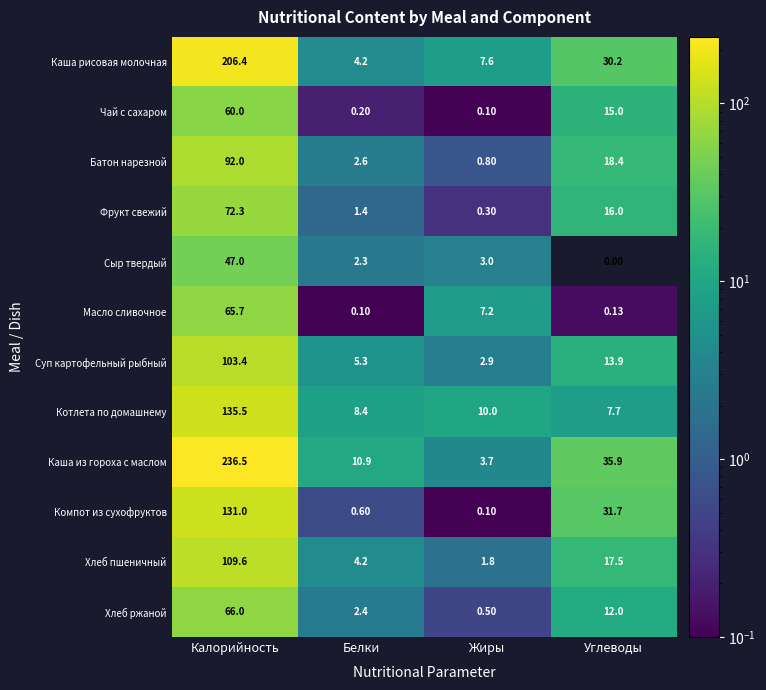

Where does the Батон нарезной series first go above 18?

Калорийность